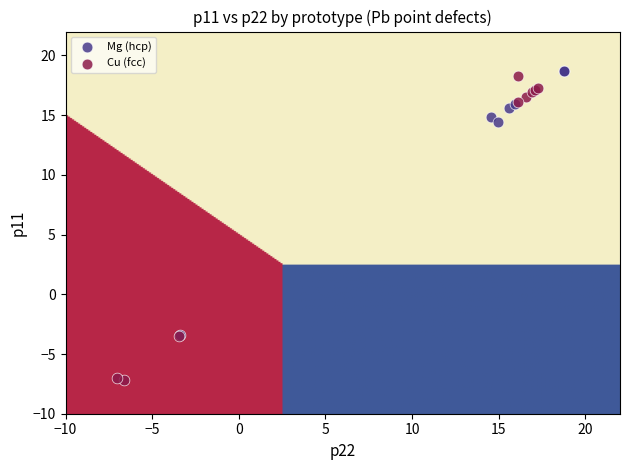

Which series has the widest spread of Y values?

Cu (fcc)